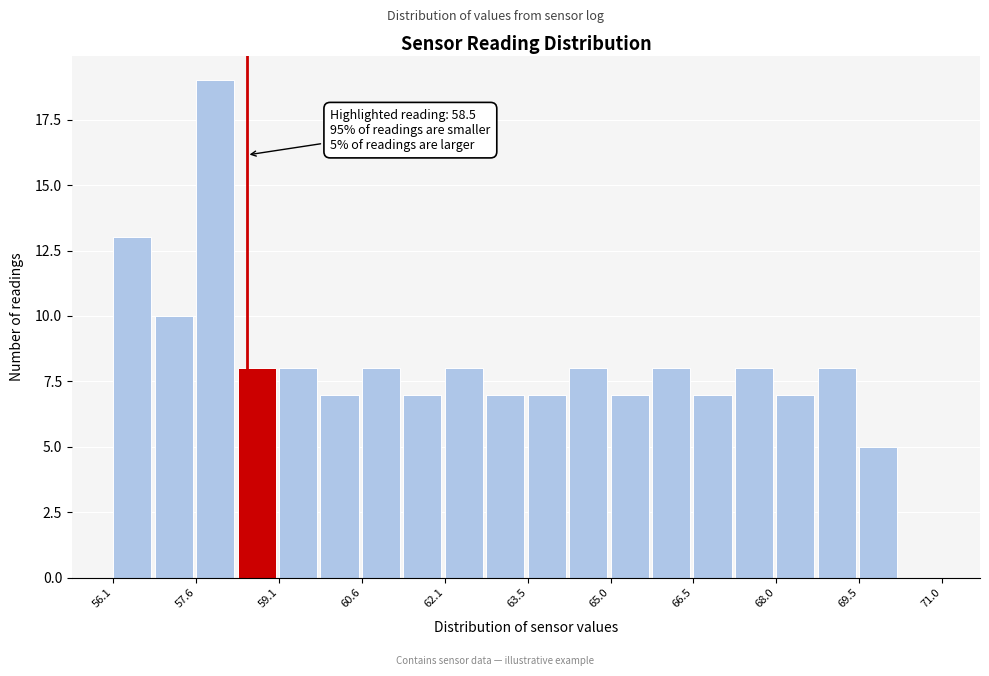

Read against the x-axis, roughly where is the centre of the tallest bar?

58.0